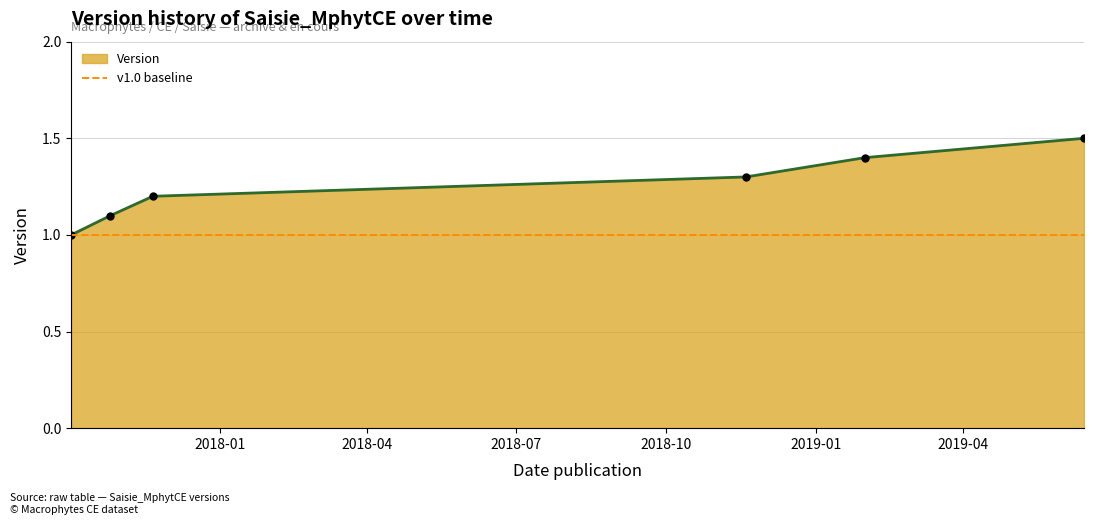

At which category does the chart reach its peak across all series?

2019-06-14